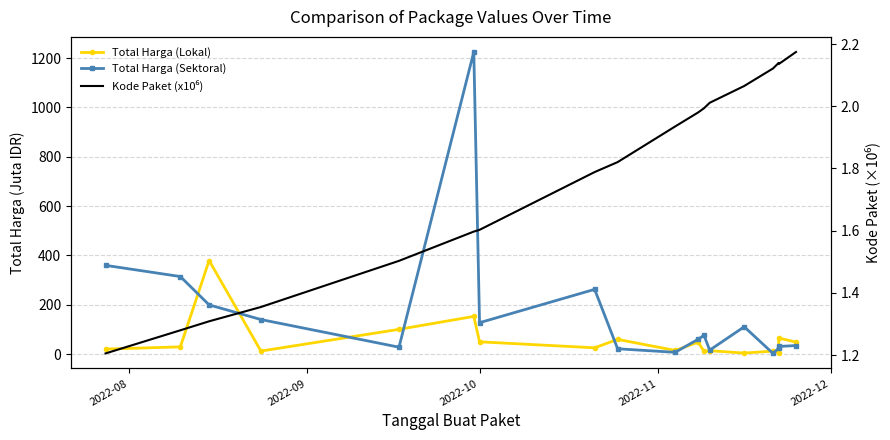

What is the maximum value shown in the chart?

1224.7